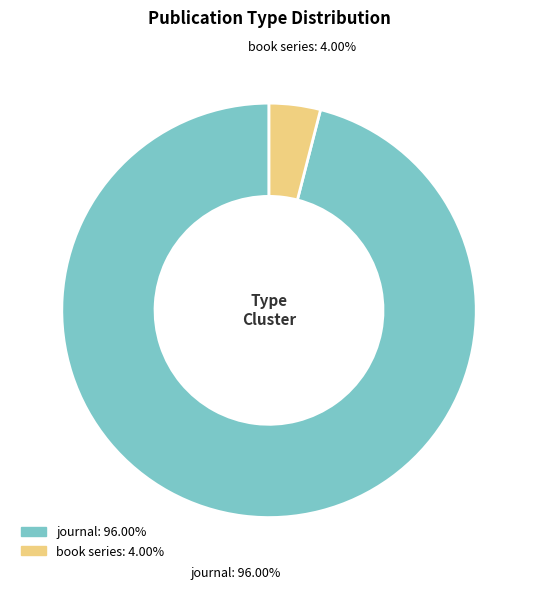

What is the majority slice?

journal